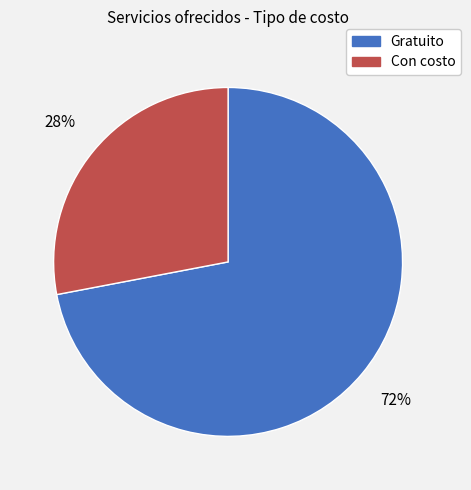

Does Gratuito account for over 50% of the chart?

Yes